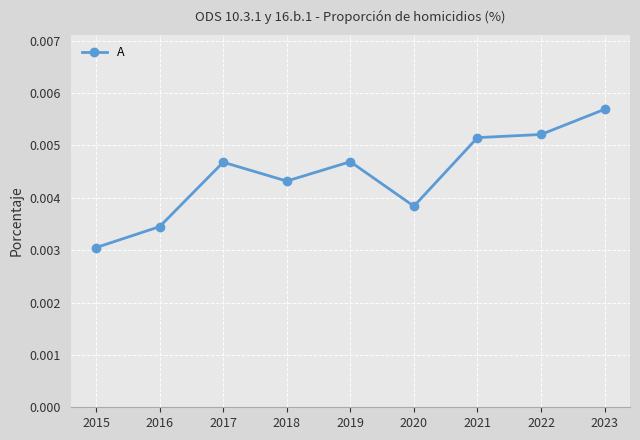

How many distinct data groups are displayed?

1